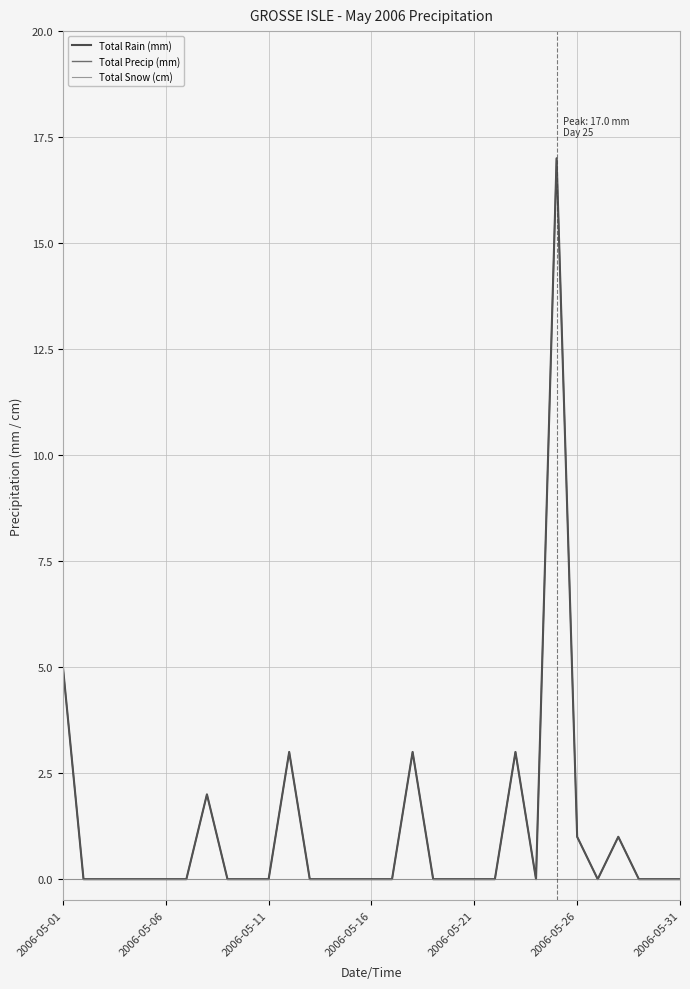

How many lines are shown in the chart?

3